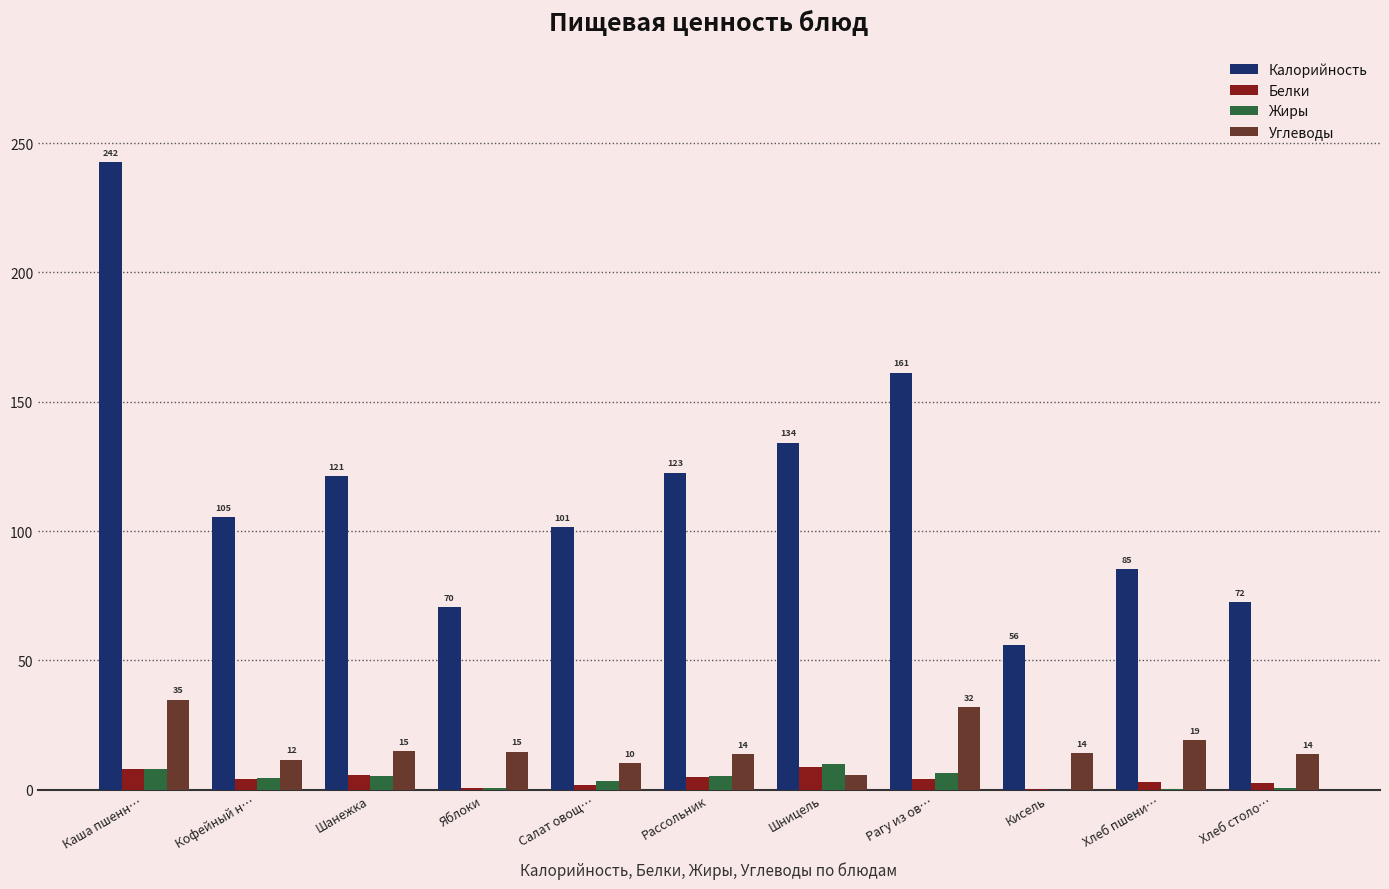

What are all the series names shown in the legend?

Калорийность, Белки, Жиры, Углеводы